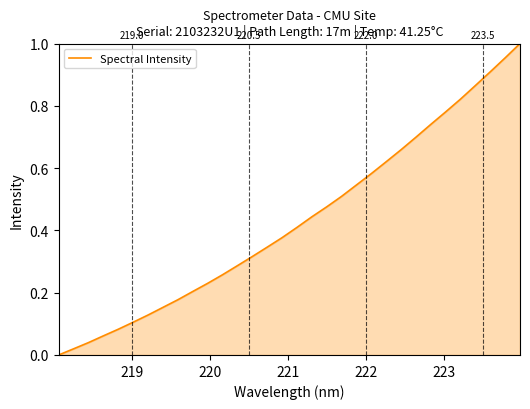

How many lines are shown in the chart?

1